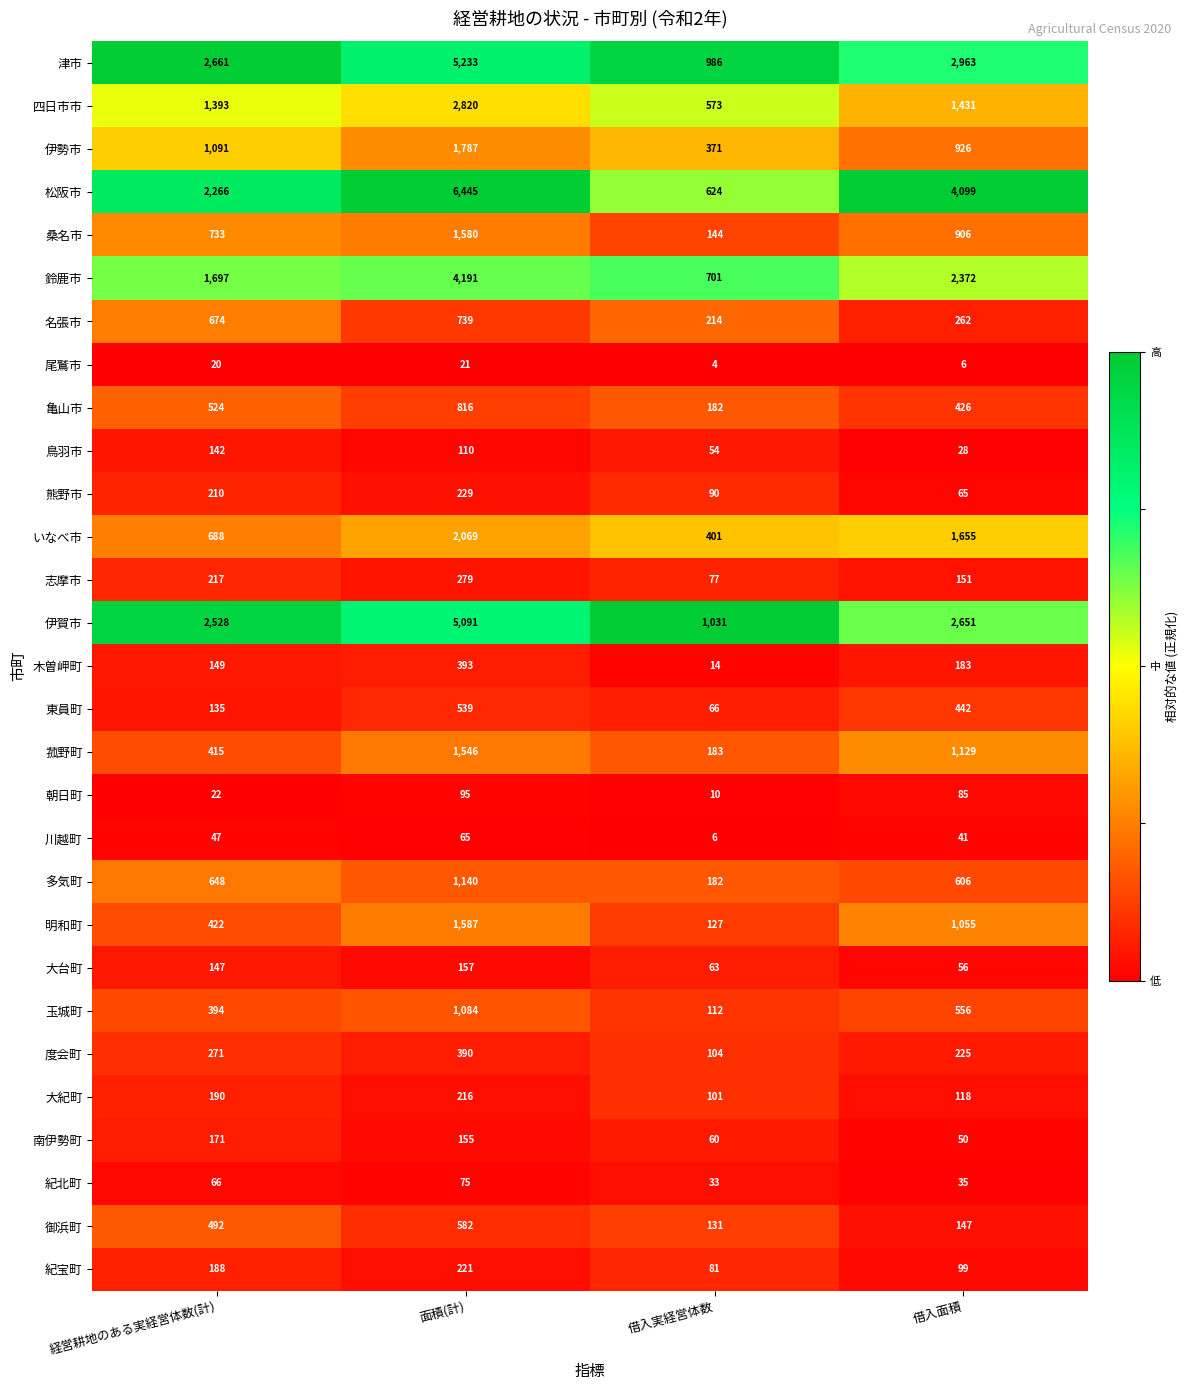

What is the spread (max minus min) of values at 面積(計)?

6424